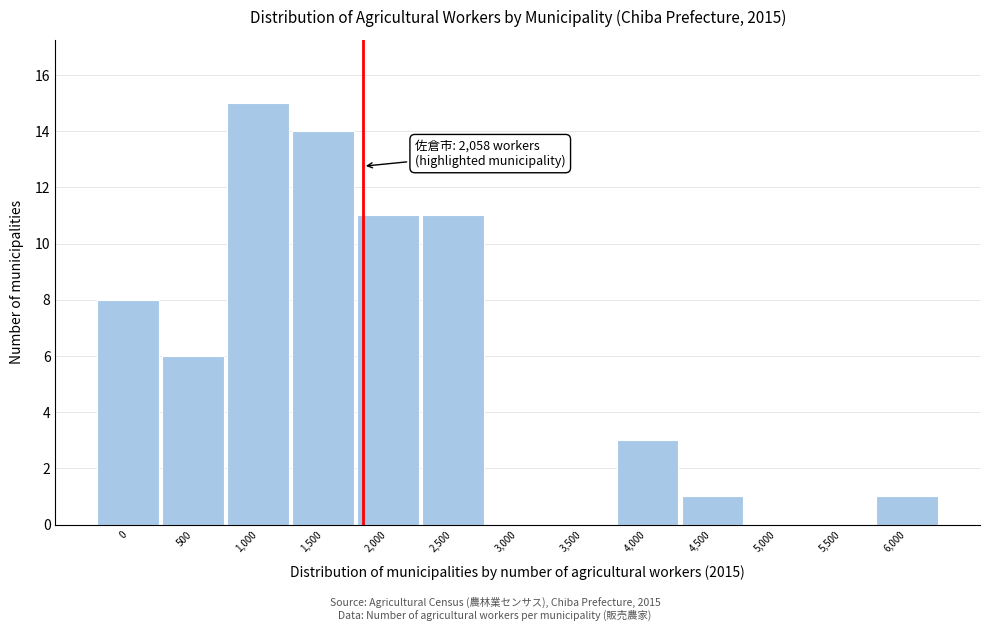

Reading right to left, transcribe all the data shown in this chart.

6,000=1	5,500=0	5,000=0	4,500=1	4,000=3	3,500=0	3,000=0	2,500=11	2,000=11	1,500=14	1,000=15	500=6	0=8